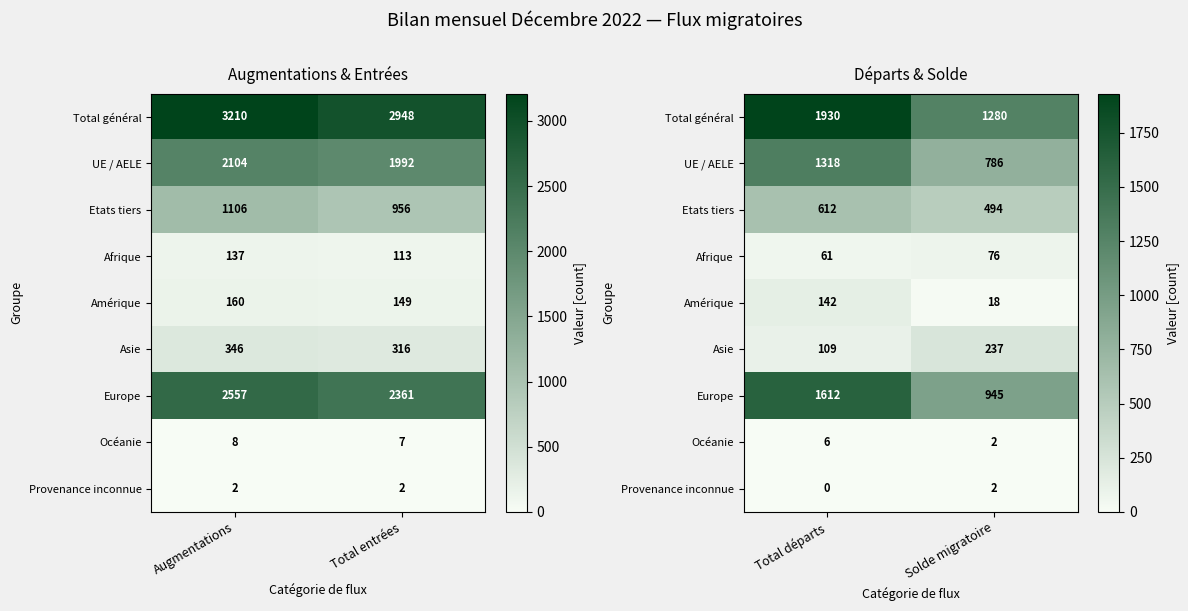

How many data points in UE / AELE are less than 1318?

1